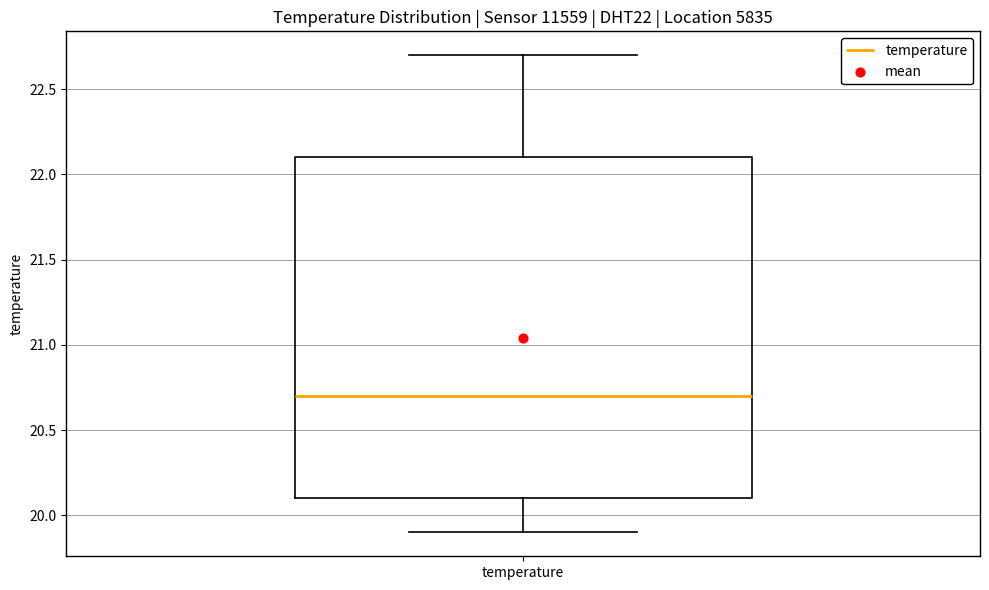

Transcribe this box plot: give where the median line is, the range the box spans, and where the two whiskers end, as read against the y-axis. The values are not printed on the chart, so give them approximately, as read against the axis.

median 20.7, box 20.1 to 22.1, whiskers 19.9 to 22.7